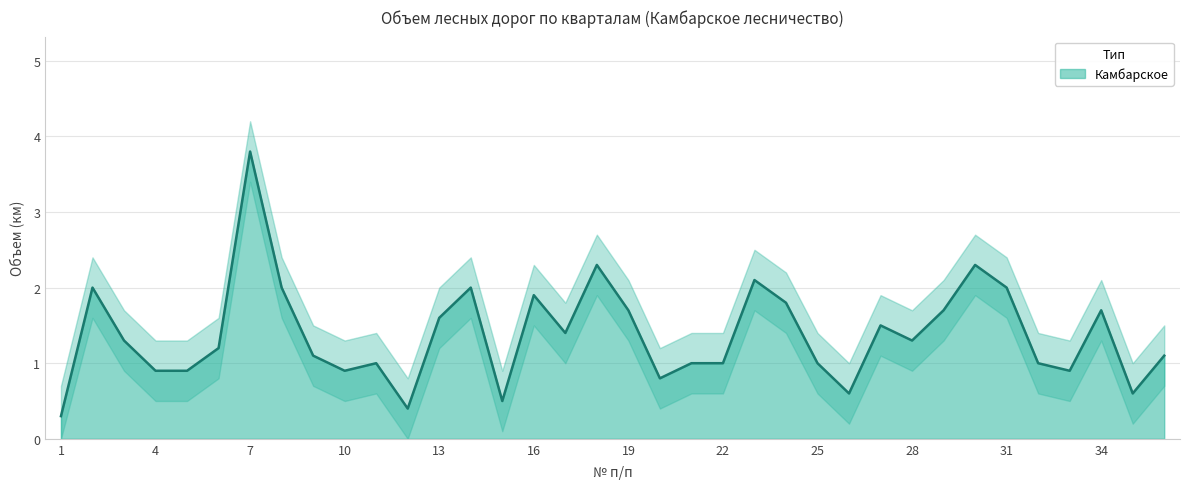

Reading left to right, what are all the values shown in this chart?

0.3	2.0	1.3	0.9	0.9	1.2	3.8	2.0	1.1	0.9	1.0	0.4	1.6	2.0	0.5	1.9	1.4	2.3	1.7	0.8	1.0	1.0	2.1	1.8	1.0	0.6	1.5	1.3	1.7	2.3	2.0	1.0	0.9	1.7	0.6	1.1